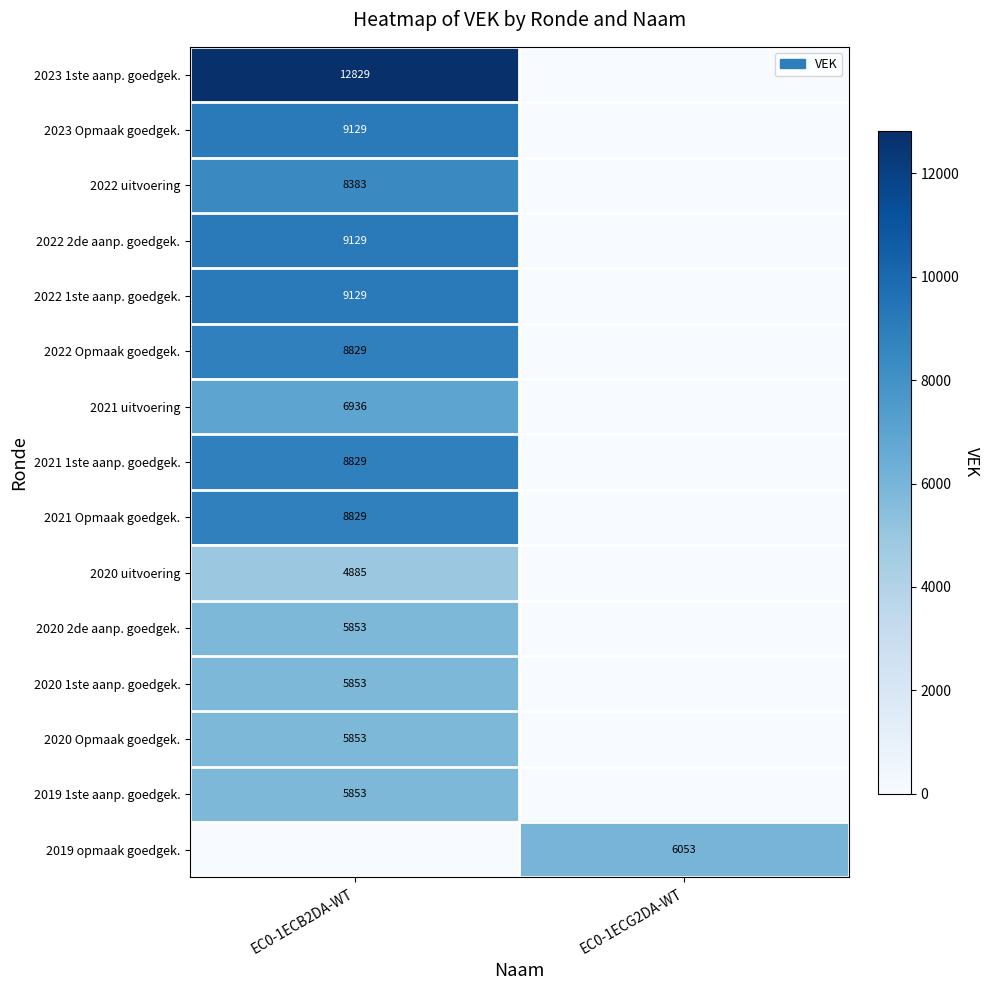

True or false: 2019 1ste aanp. goedgek. has a value of 9254 at EC0-1ECB2DA-WT.

False